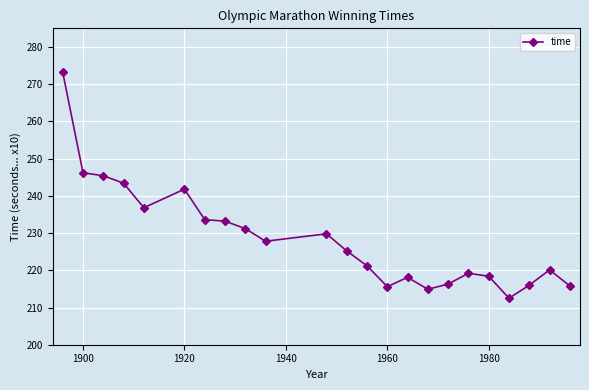

How many distinct data groups are displayed?

1